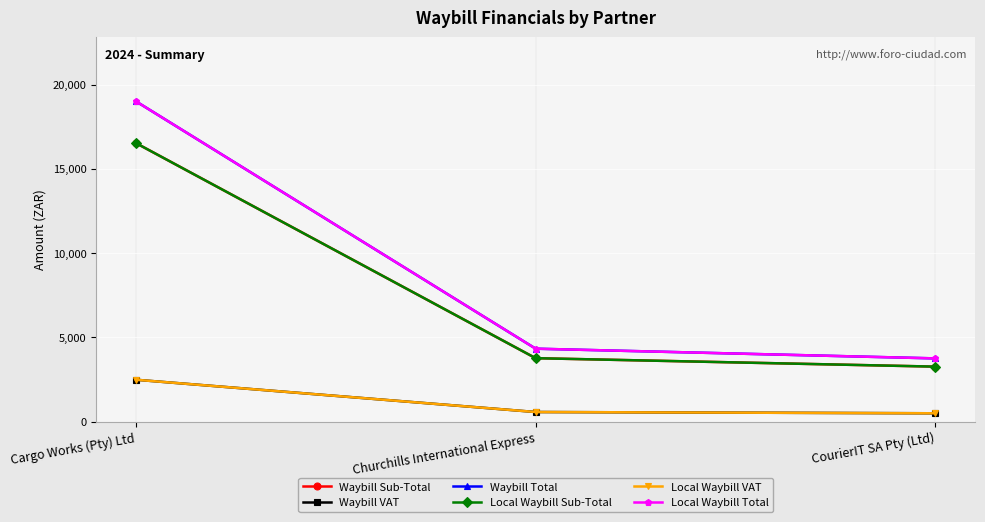

Is this an area chart (filled region under the line)?

No